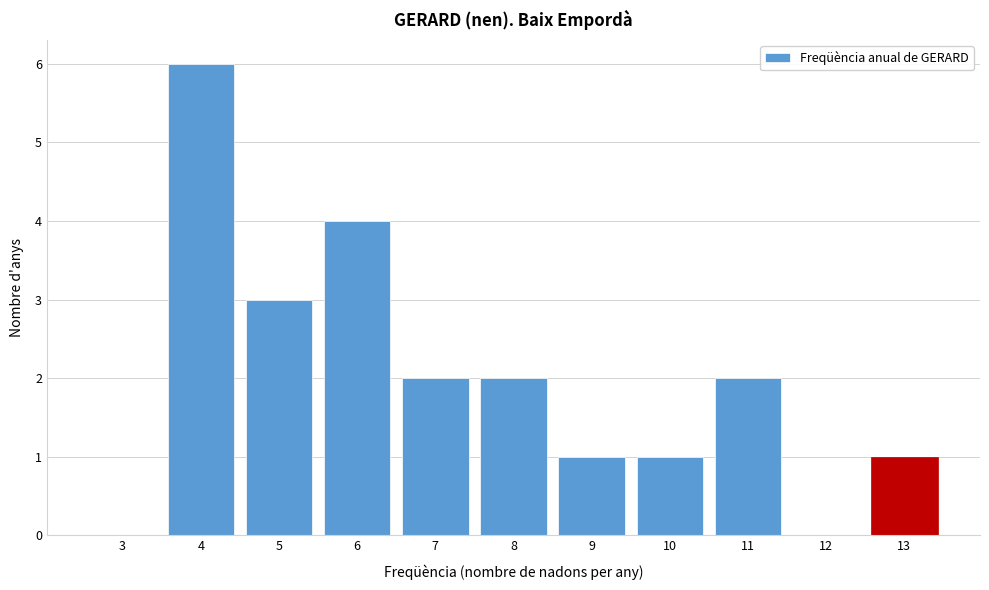

Reading right to left, what are all the values shown in this chart?

13=1	12=0	11=2	10=1	9=1	8=2	7=2	6=4	5=3	4=6	3=0